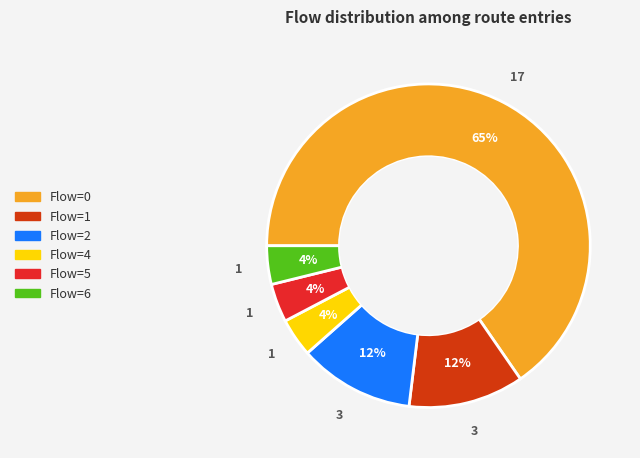

How many slices are in this pie chart?

6